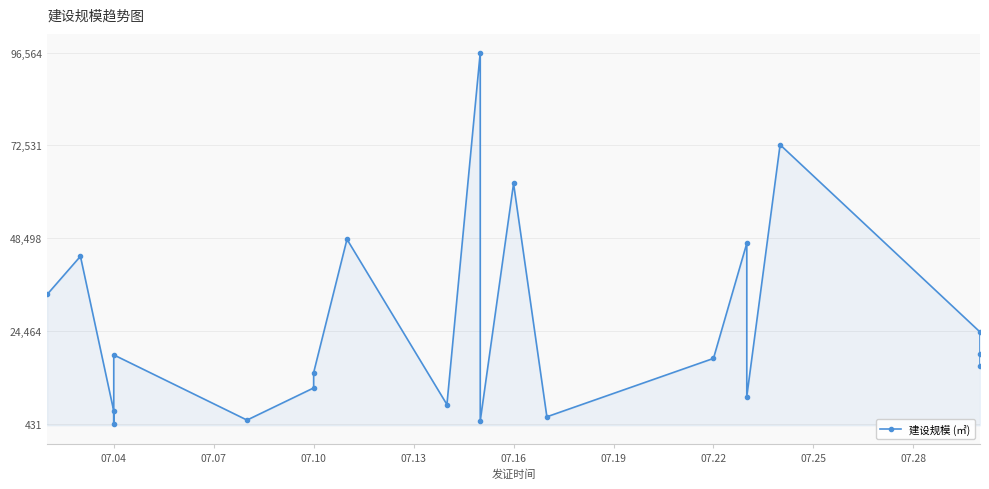

The value at 13 is 3619.4. True or false?

False